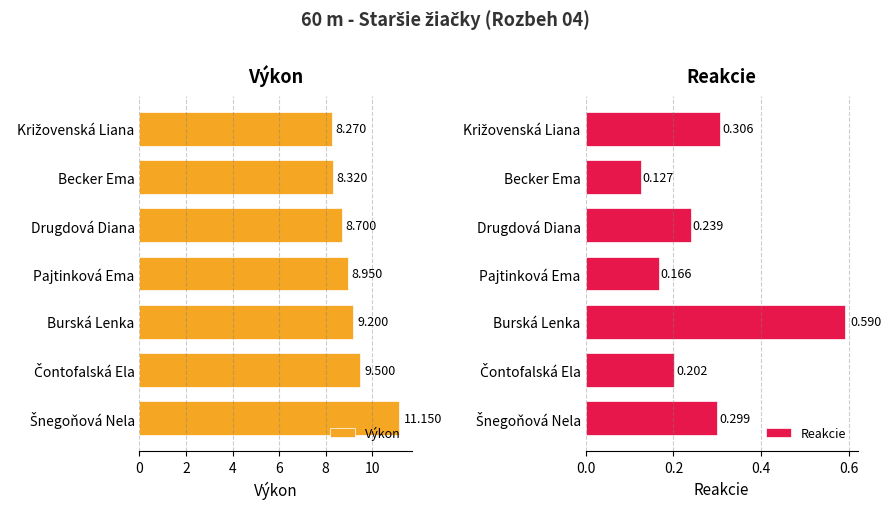

Reading left to right, extract all data points from this chart.

Výkon: 8.3	8.3	8.7	8.9	9.2	9.5	11.2
Reakcie: 0.3	0.1	0.2	0.2	0.6	0.2	0.3